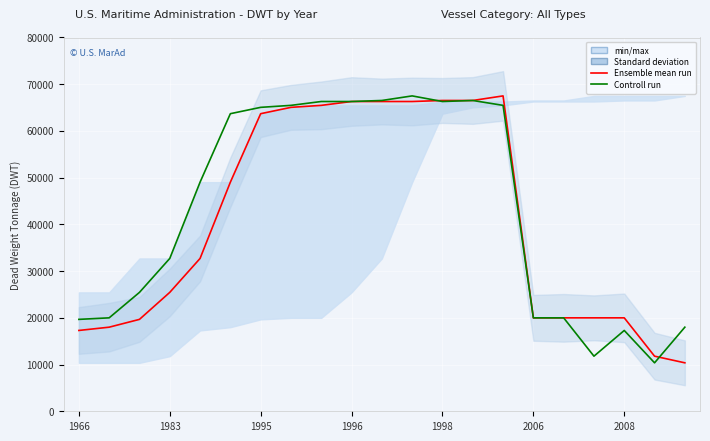

How many values in the Controll run series exceed 49035?

10